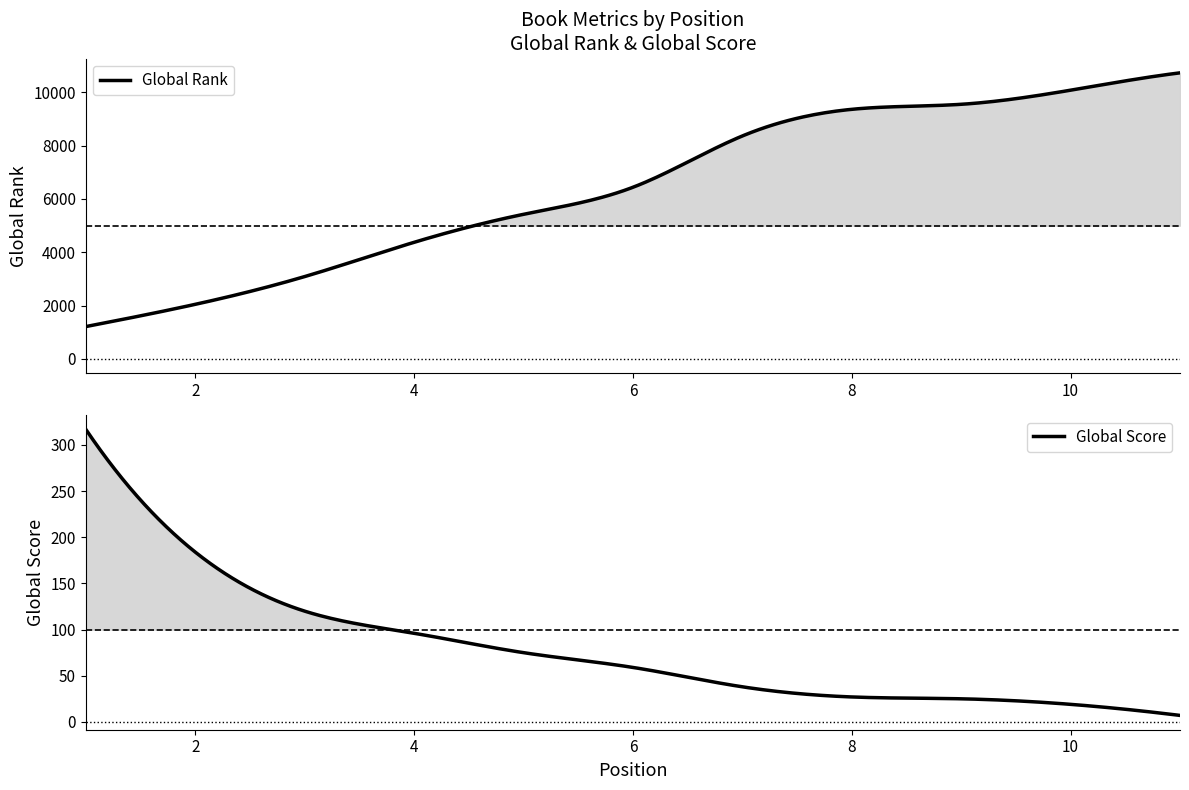

Which series has the largest range (max minus min)?

Global Rank